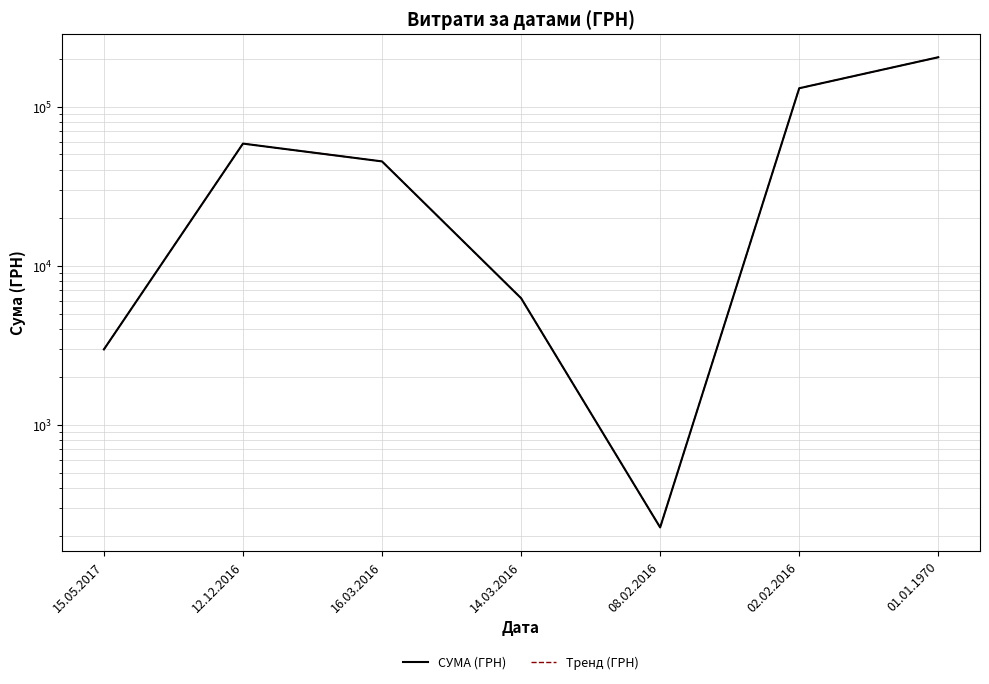

How many values in the Тренд (ГРН) series exceed 45227?

4